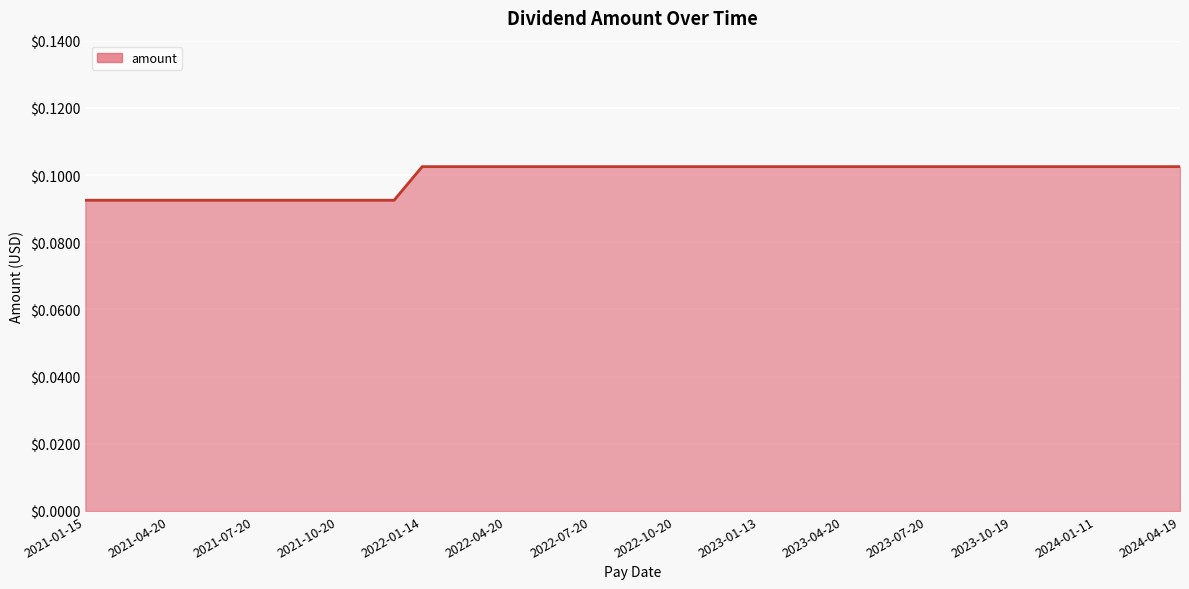

At which category does the chart reach its peak across all series?

2022-01-14